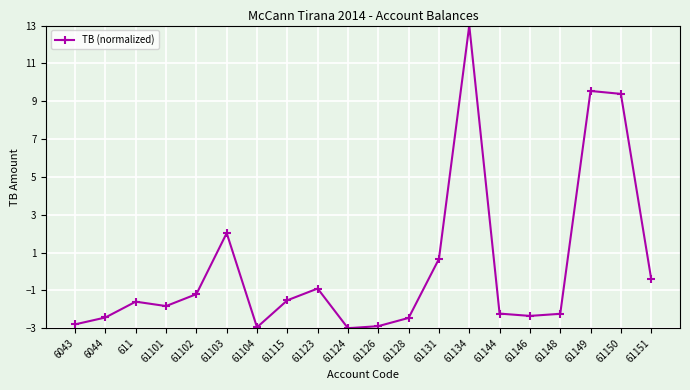

What is the label of the 18th point from the right?

611